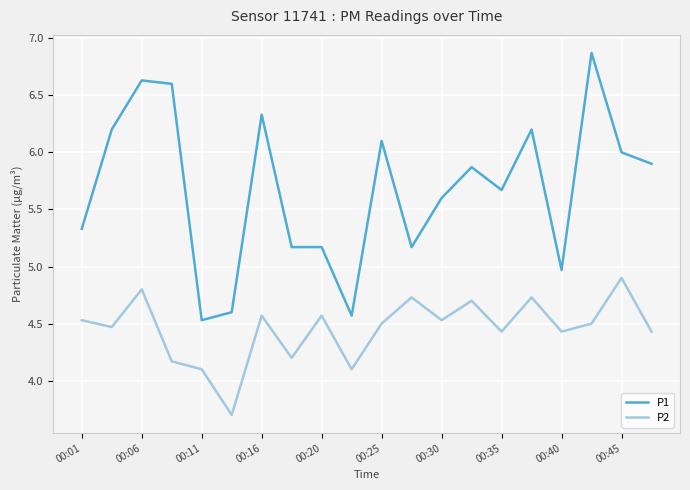

List the series in order of their peak value, lowest first.

P2, P1